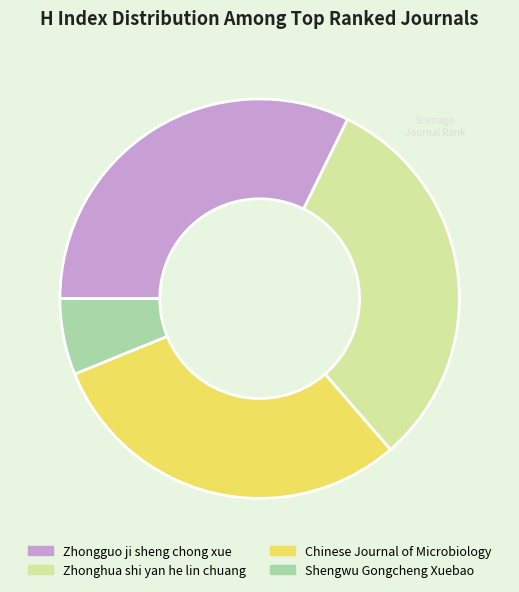

Between Zhongguo ji sheng chong xue and Shengwu Gongcheng Xuebao, which is larger?

Zhongguo ji sheng chong xue